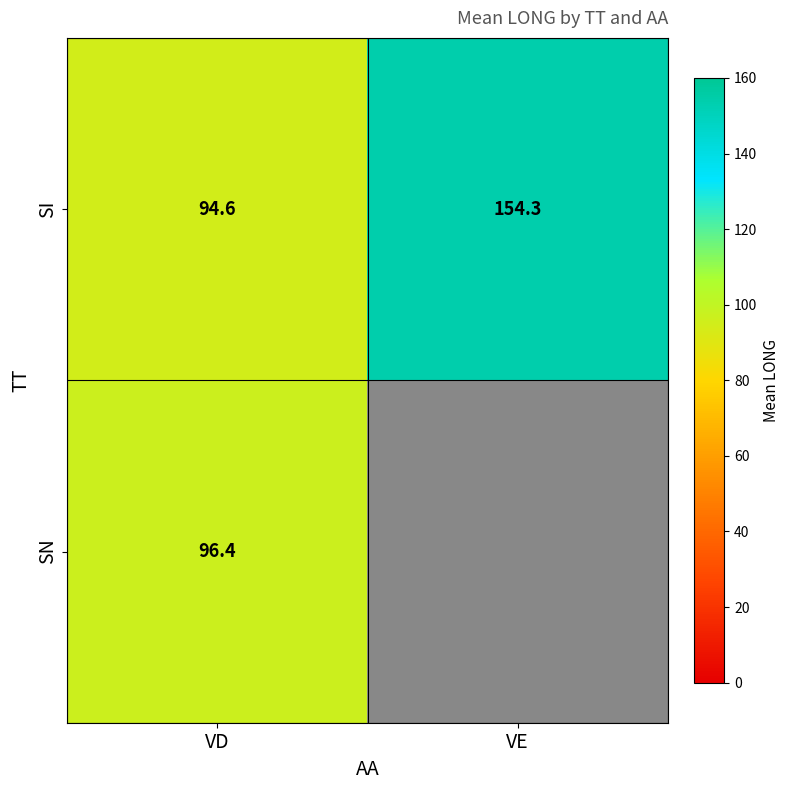

Rank the categories by SI value from highest to lowest.

VE, VD